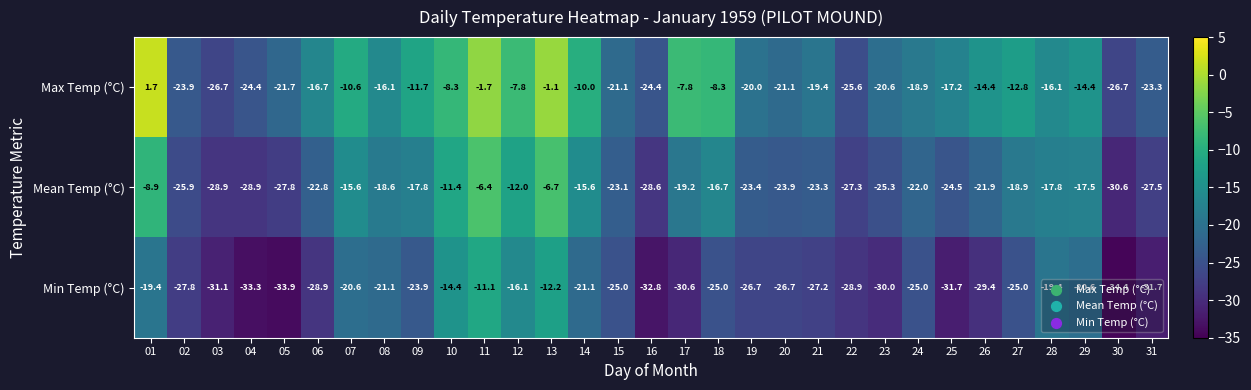

Read the Mean Temp (°C) value at 12.

-12.0